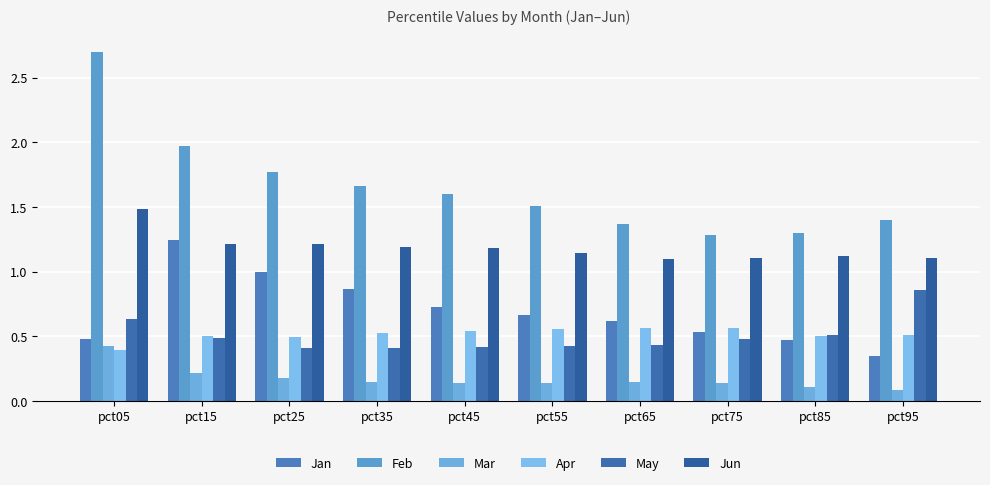

Where is Feb nearest to the value 1?

pct75